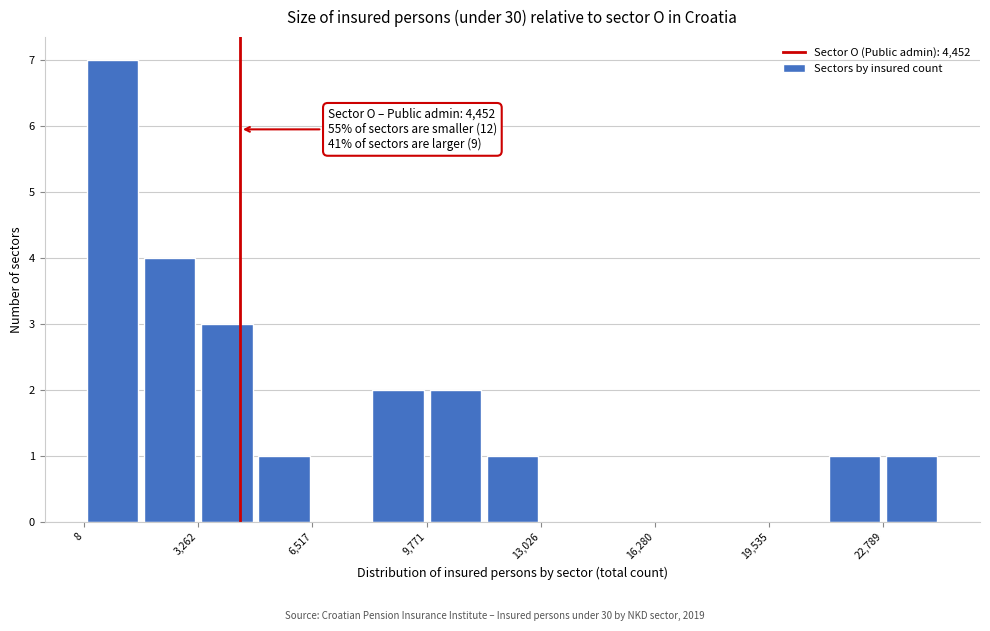

Around what value on the x-axis is the tallest bar? Give the approximate position of its centre, as read against the axis.

1000